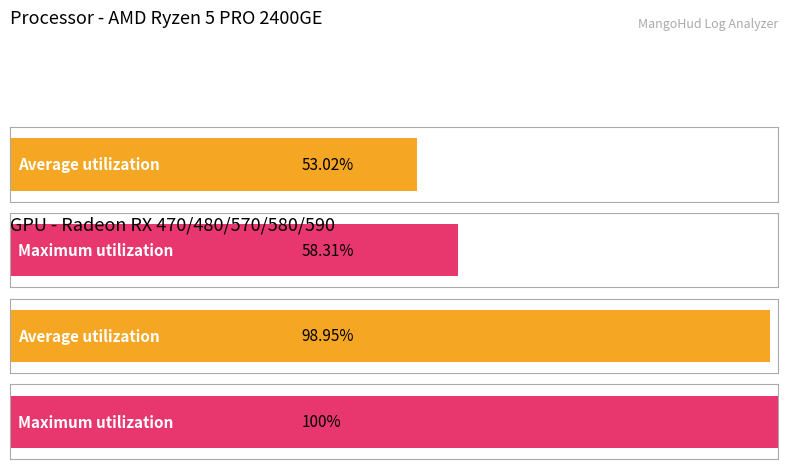

Rank the series by their maximum value, from highest to lowest.

Maximum utilization, Average utilization